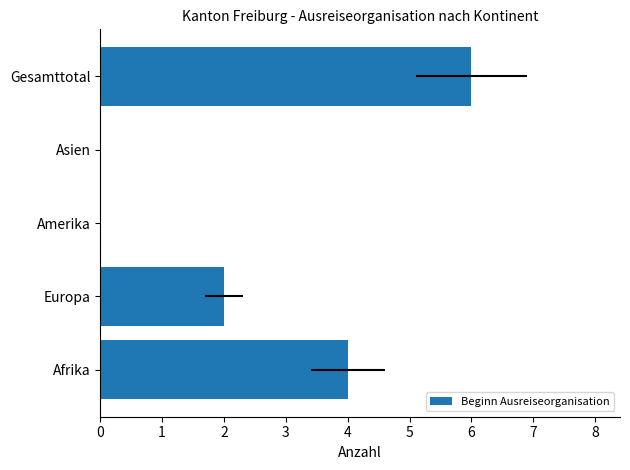

How many bars are there in total?

5